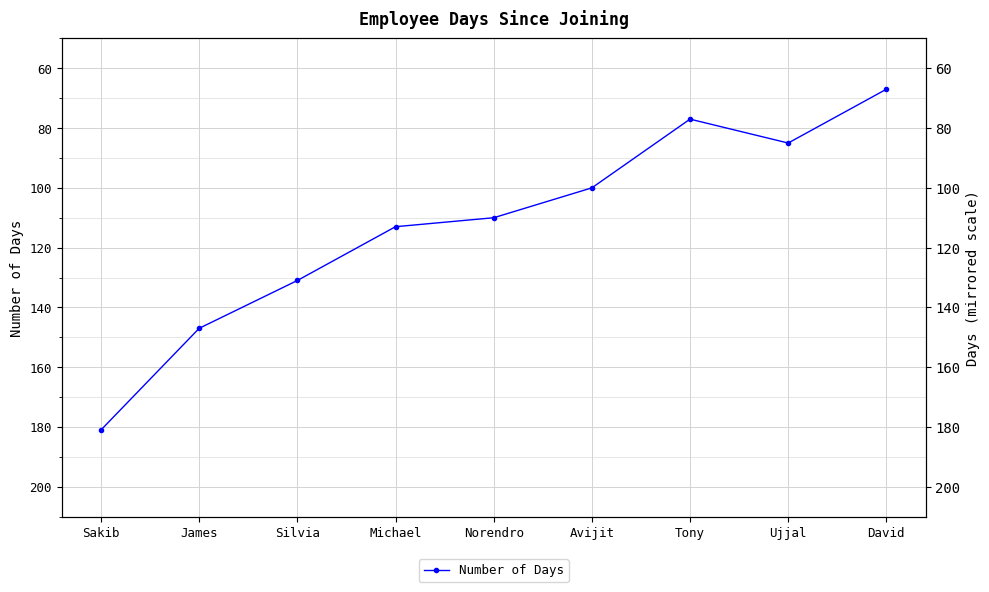

True or false: there are more than 0 points higher than both neighbors.

True